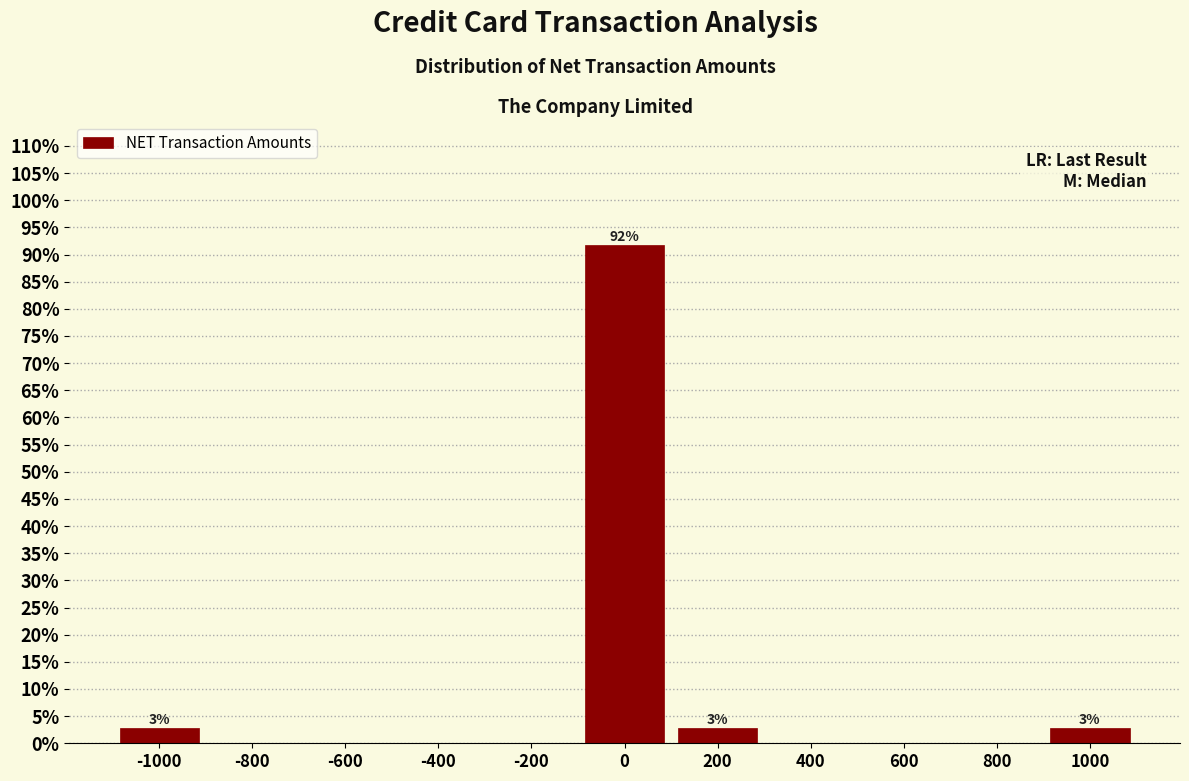

Over which range of the x-axis is the bar tallest?

-100 to 100